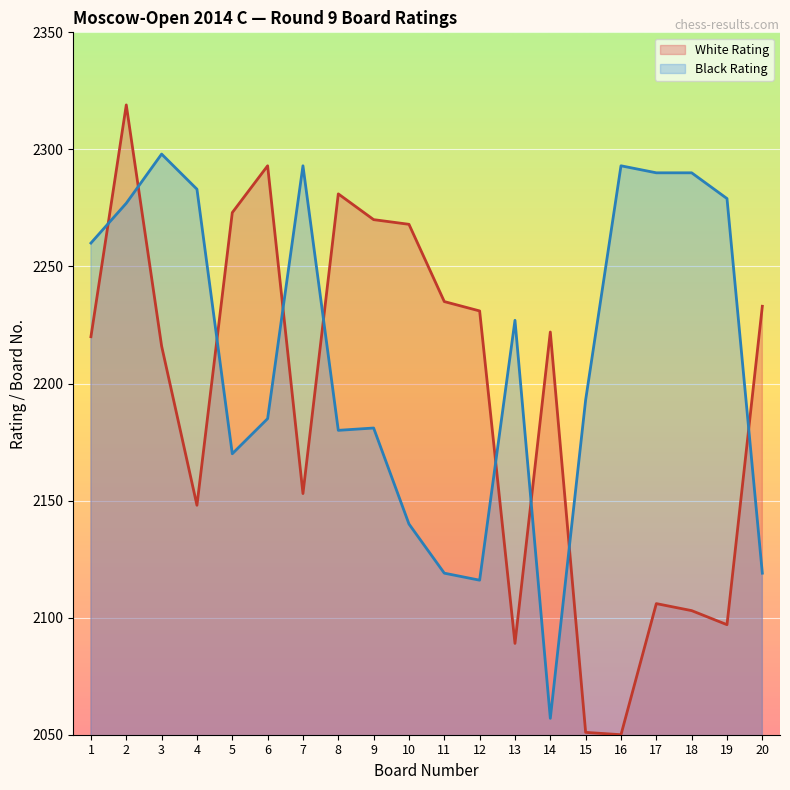

Where is Black Rating nearest to the value 2177?

8